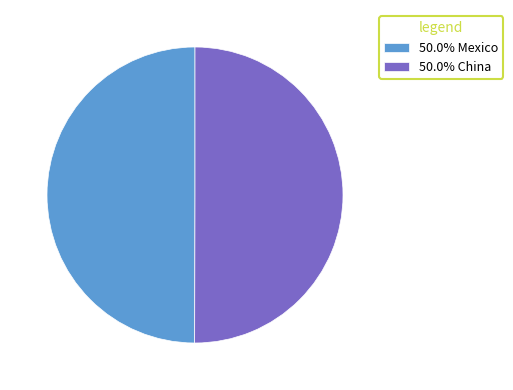

Is the sum of 50.0% Mexico and 50.0% China greater than half?

Yes